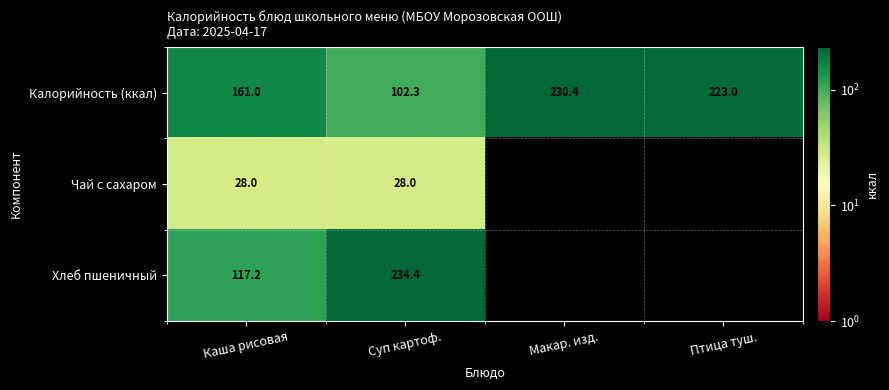

Where does the Калорийность (ккал) series first go above 223?

Макар. изд.